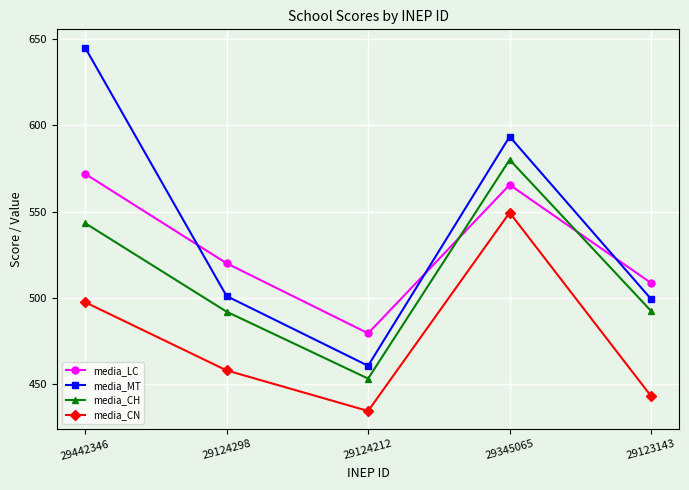

How many values in the media_MT series exceed 501?

3